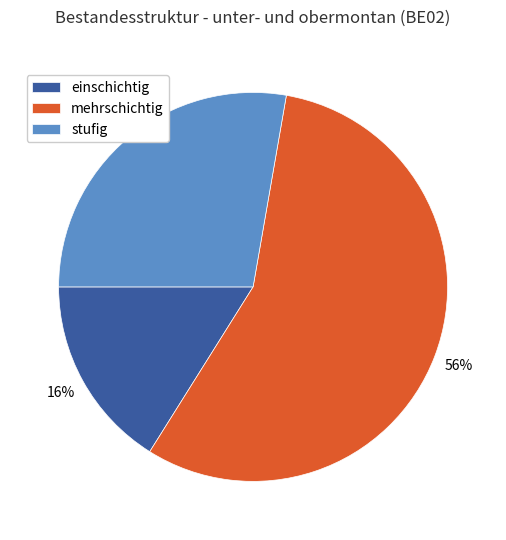

To the nearest percent, what is the difference between the largest and smallest slice percentages?

40%